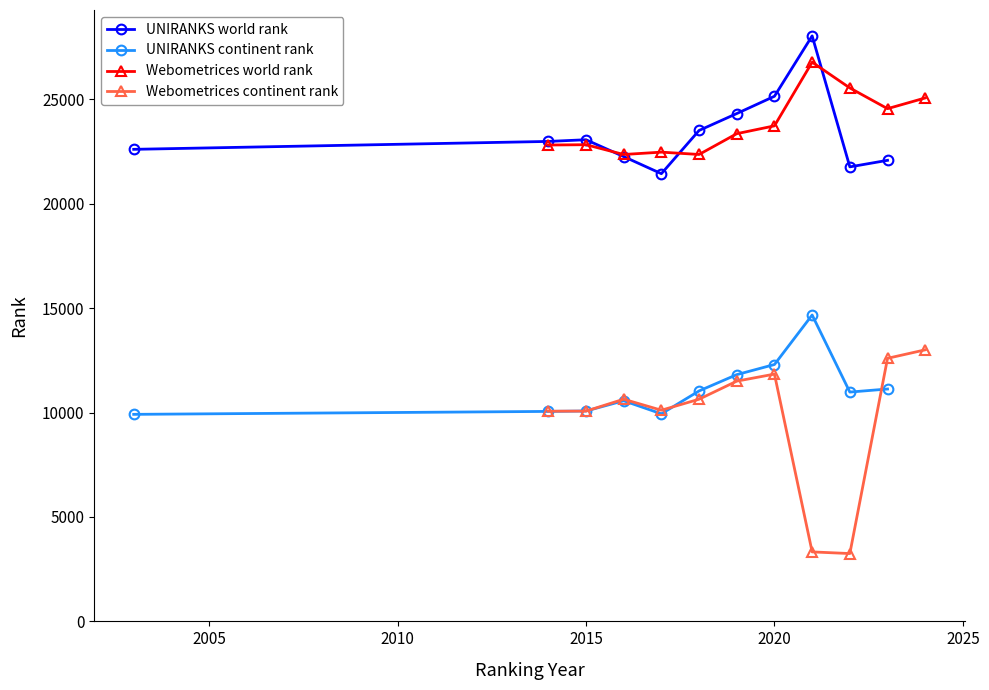

The UNIRANKS continent rank series shows 3879 at 2015. True or false?

False